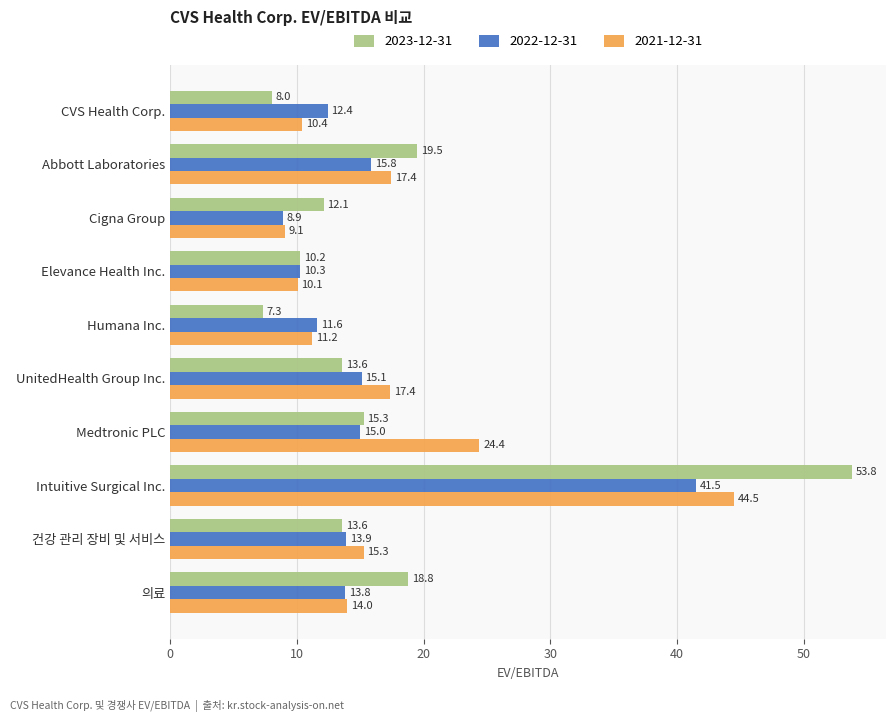

What value does the 2023-12-31 series have at UnitedHealth Group Inc.?

13.6